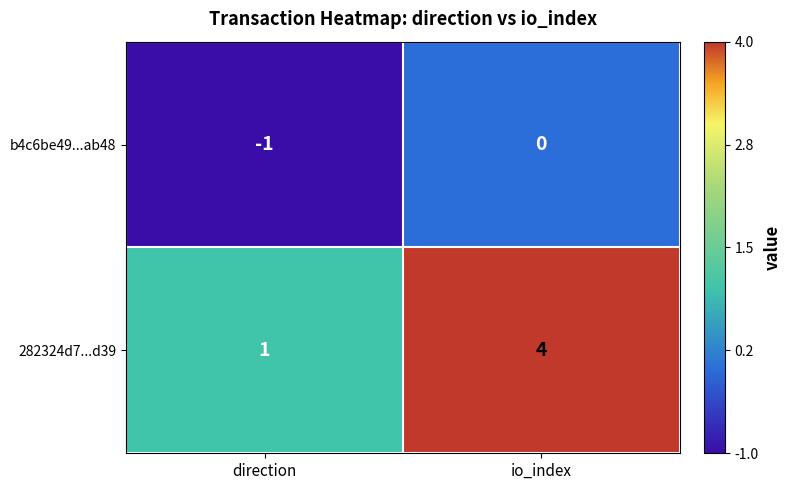

Which series changed the most between direction and io_index?

282324d7...d39